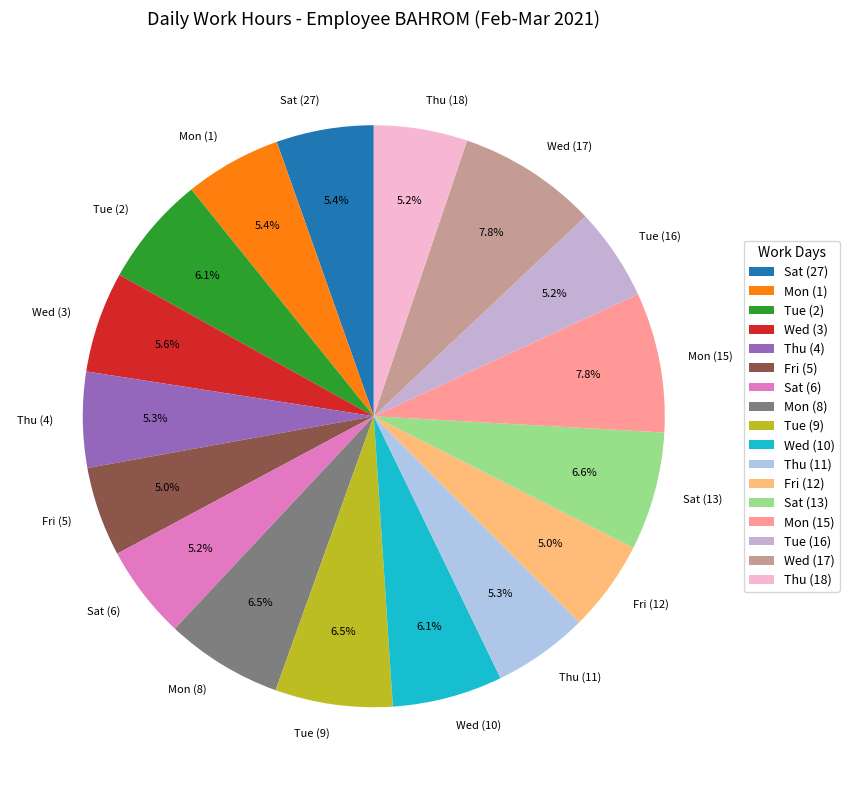

To the nearest percent, what percentage of the pie is Fri (5)?

5%